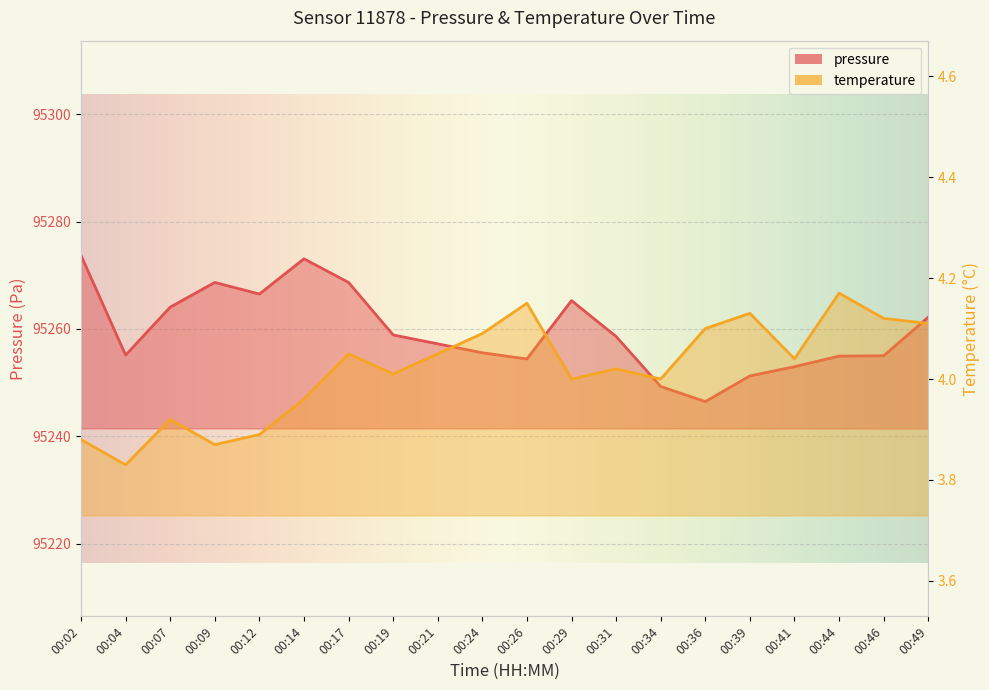

What is the difference between the pressure values at 00:29 and 00:26?

10.9